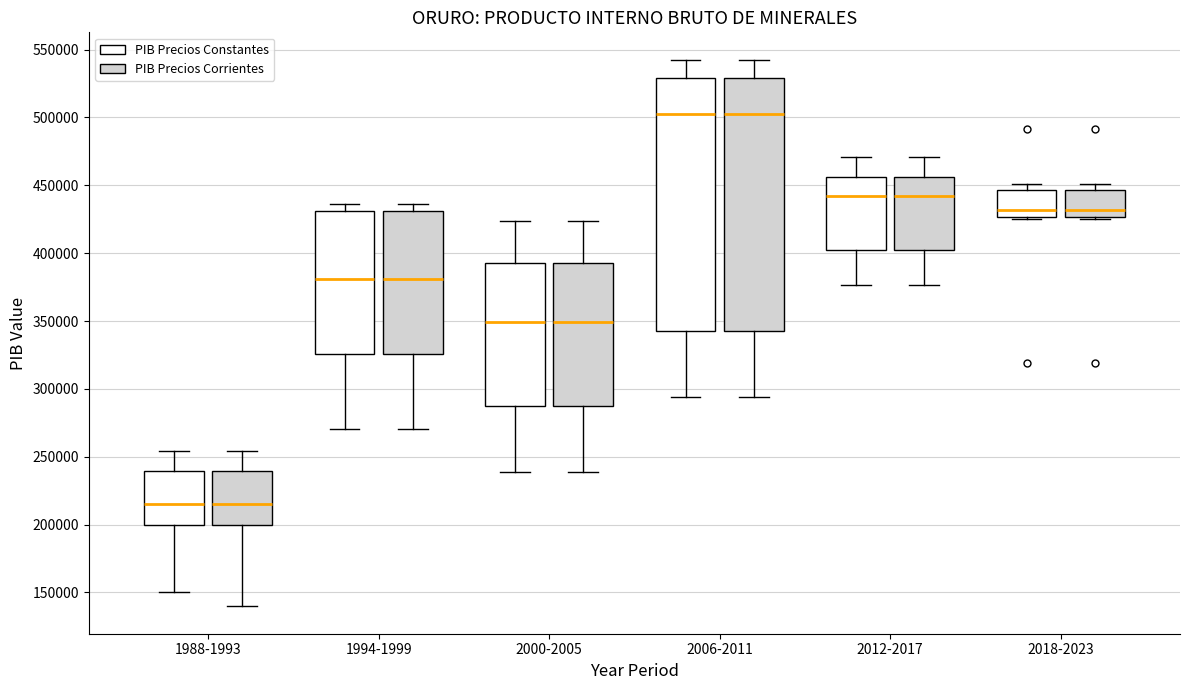

Reading left to right, read every box against the y-axis: the position of its median line, the range the box covers, and the ends of its whiskers. The values are not printed on the chart, so give them approximately, as read against the axis.

1988-1993 (PIB Precios Constantes): median 215000, box 200000 to 240000, whiskers 150000 to 255000
1988-1993 (PIB Precios Corrientes): median 215000, box 200000 to 240000, whiskers 140000 to 255000
1994-1999 (PIB Precios Constantes): median 380000, box 325000 to 430000, whiskers 270000 to 435000
1994-1999 (PIB Precios Corrientes): median 380000, box 325000 to 430000, whiskers 270000 to 435000
2000-2005 (PIB Precios Constantes): median 350000, box 290000 to 395000, whiskers 240000 to 425000
2000-2005 (PIB Precios Corrientes): median 350000, box 290000 to 395000, whiskers 240000 to 425000
2006-2011 (PIB Precios Constantes): median 505000, box 345000 to 530000, whiskers 295000 to 545000
2006-2011 (PIB Precios Corrientes): median 505000, box 345000 to 530000, whiskers 295000 to 545000
2012-2017 (PIB Precios Constantes): median 440000, box 400000 to 455000, whiskers 375000 to 470000
2012-2017 (PIB Precios Corrientes): median 440000, box 400000 to 455000, whiskers 375000 to 470000
2018-2023 (PIB Precios Constantes): median 430000, box 425000 to 445000, whiskers 425000 to 450000
2018-2023 (PIB Precios Corrientes): median 430000, box 425000 to 445000, whiskers 425000 to 450000